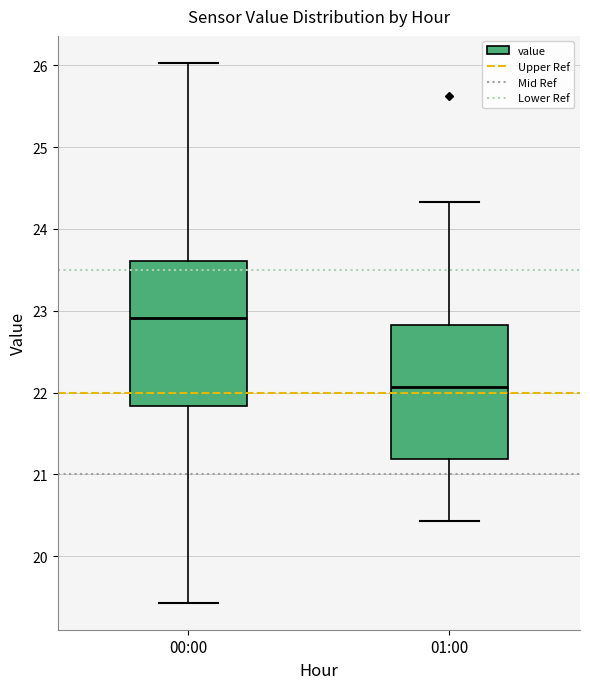

Which box is the tallest, from its lower edge to its upper edge?

00:00